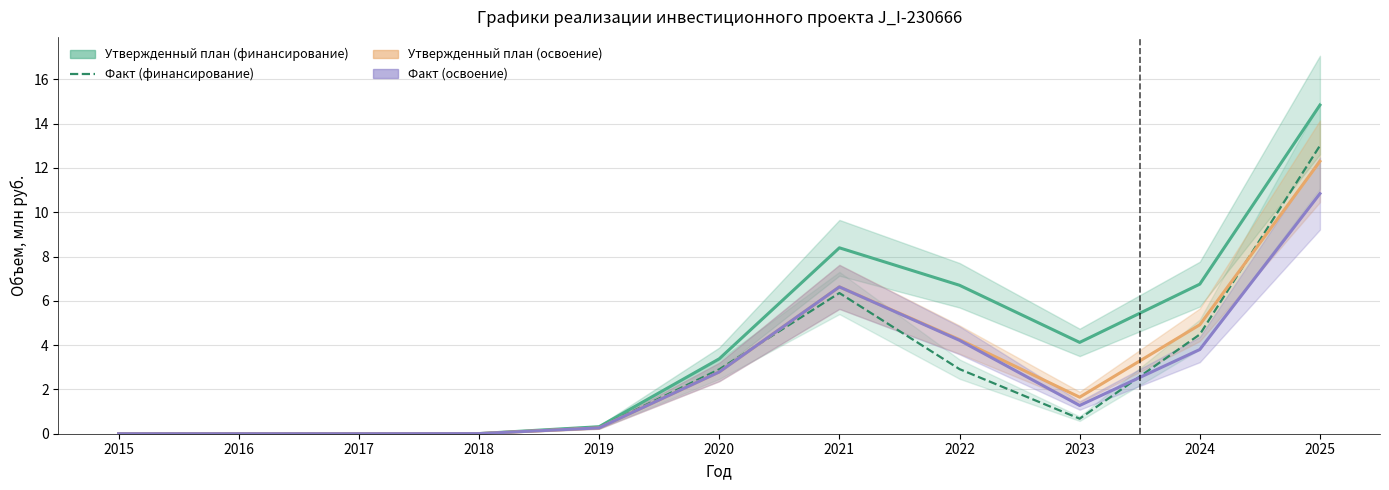

What is the difference between the maximum and minimum values in the Утвержденный план (освоение) series?

12.3